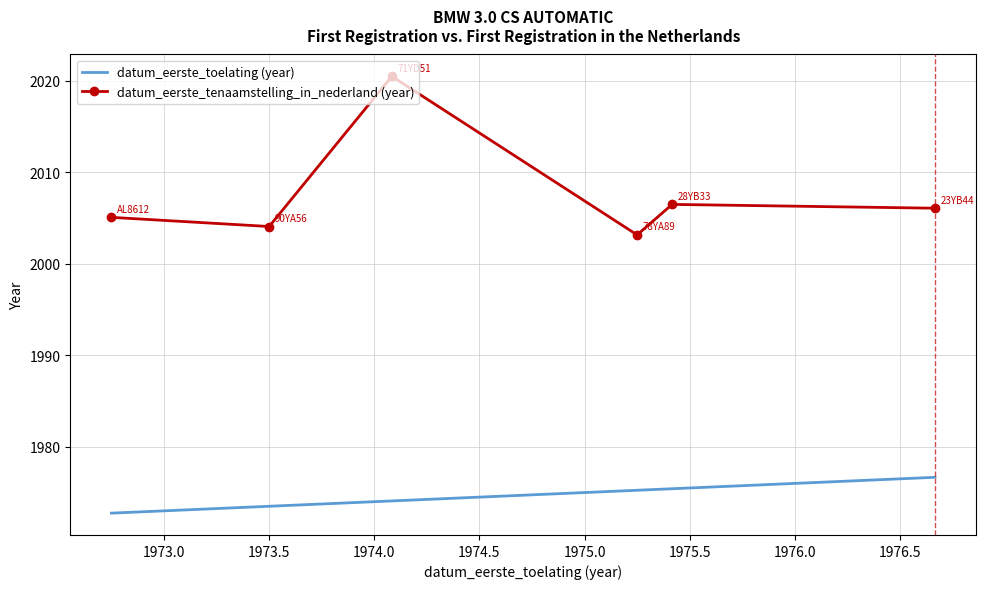

What is the smallest value displayed?

1972.8